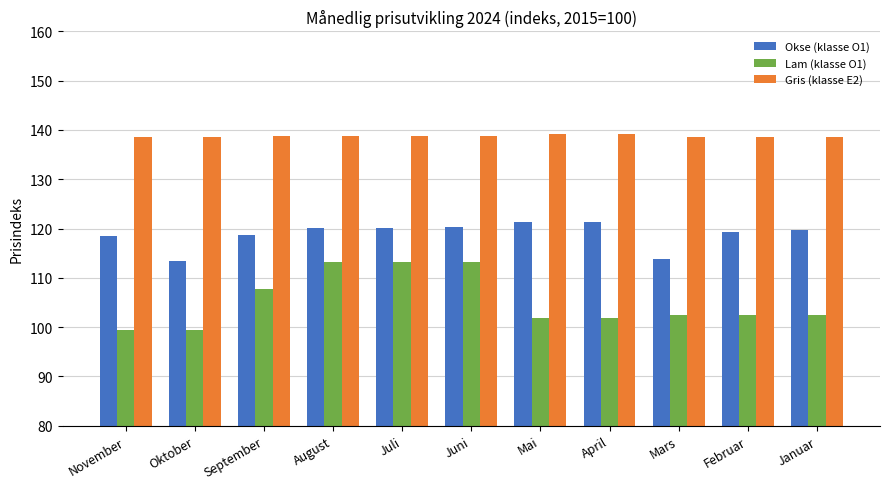

At how many categories does at least one series exceed 104?

11